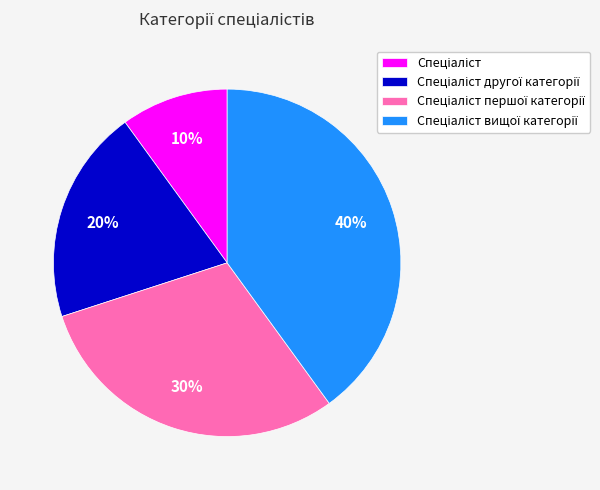

To the nearest percent, what is the difference between the largest and smallest slice percentages?

30%